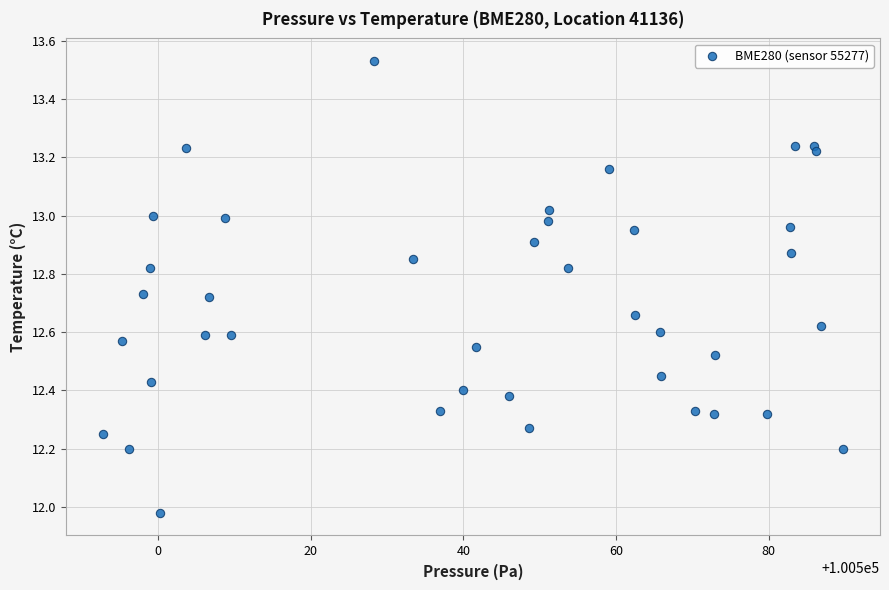

What is the range of X values (max minus min)?

97.0